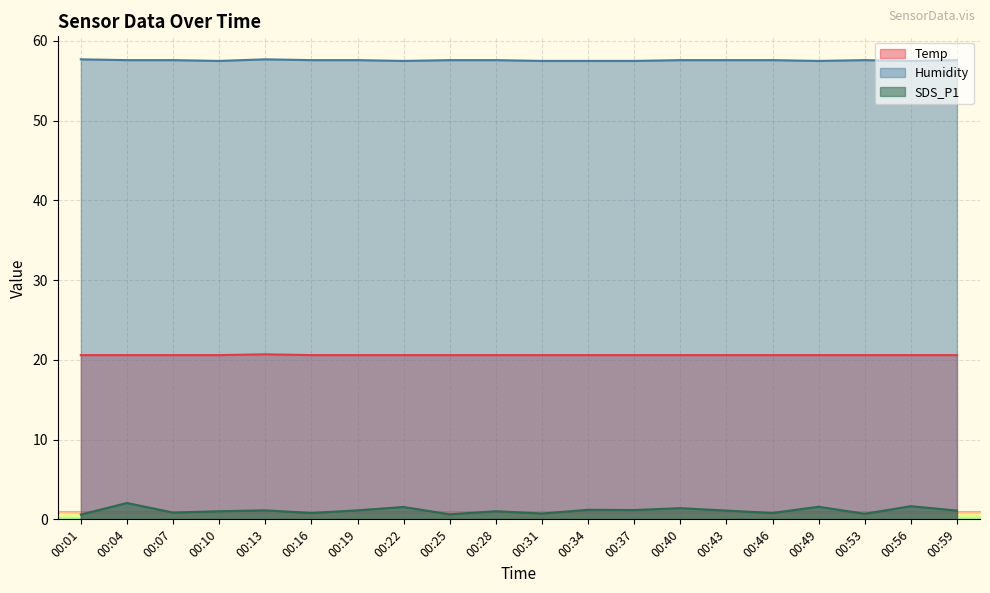

True or false: Humidity and Temp intersect in this chart.

False